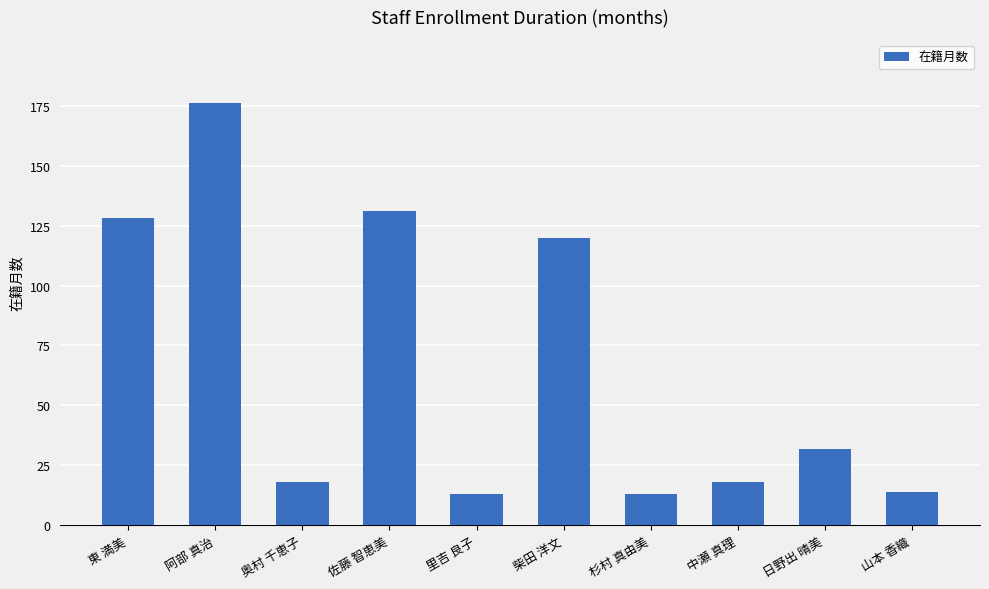

What is the change in value from 奥村 千恵子 to 杉村 真由美?

-5